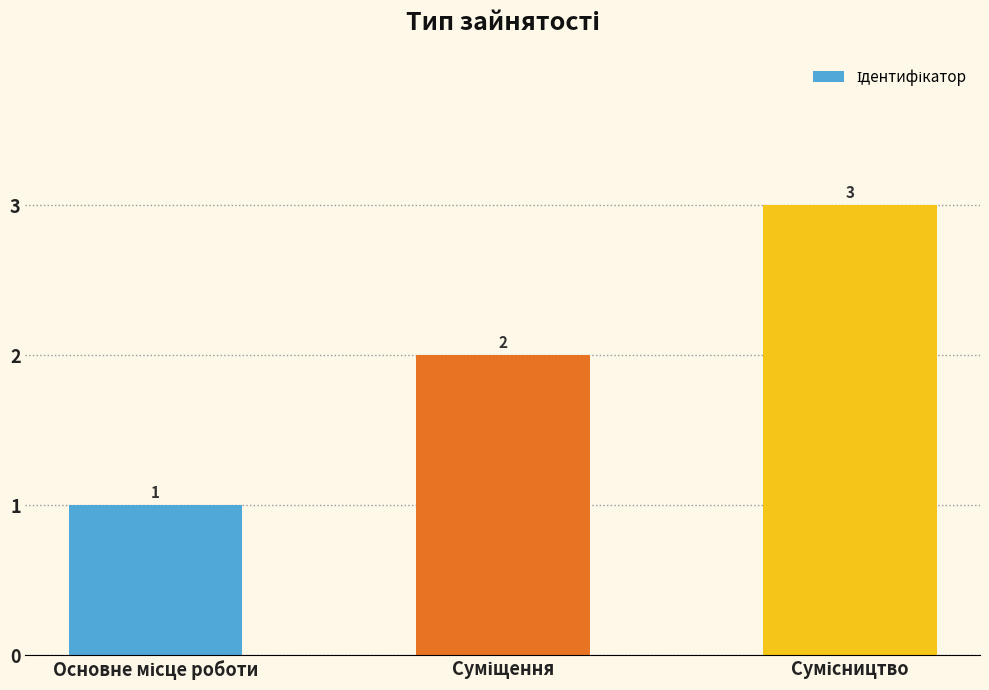

What is the maximum value shown in the chart?

3